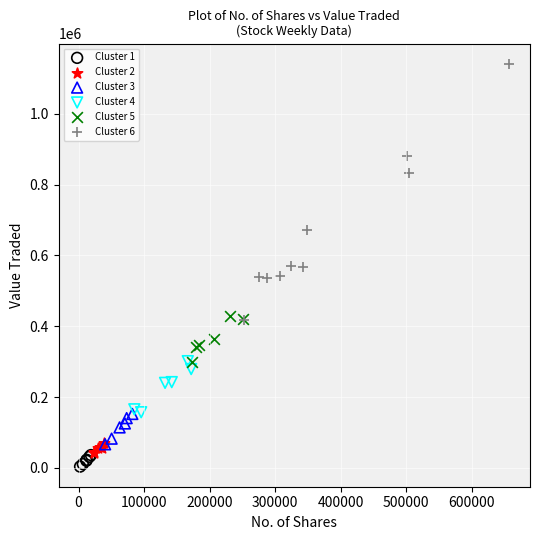

Which series contains the highest Y value?

Cluster 6